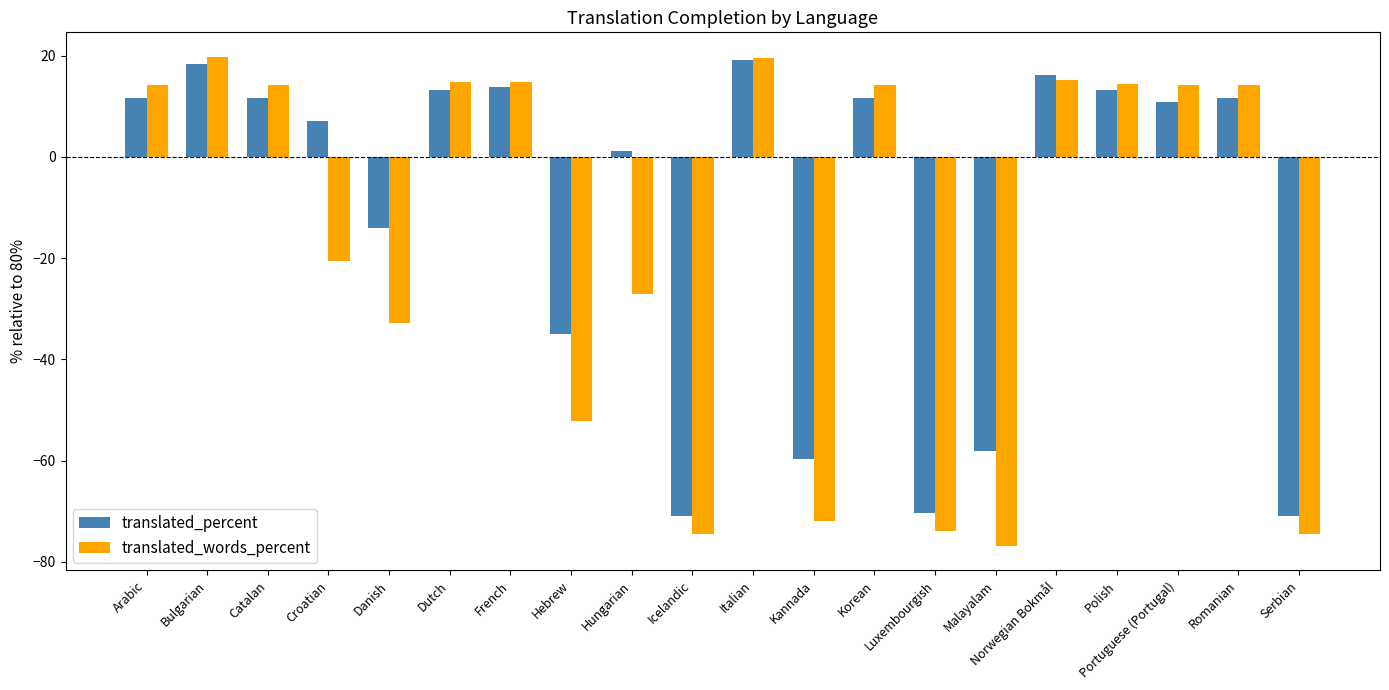

What is the total value across all series at Danish?

-47.0